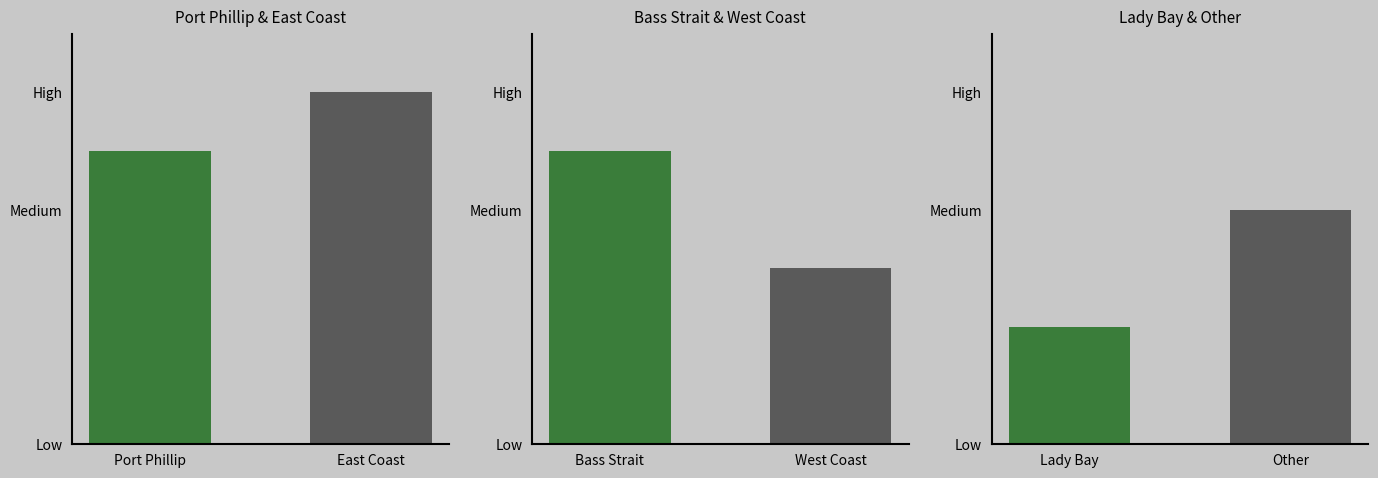

Reading left to right, extract all data points from this chart.

Port Phillip & East Coast: 5	6
Bass Strait & West Coast: 5	3
Lady Bay & Other: 2	4